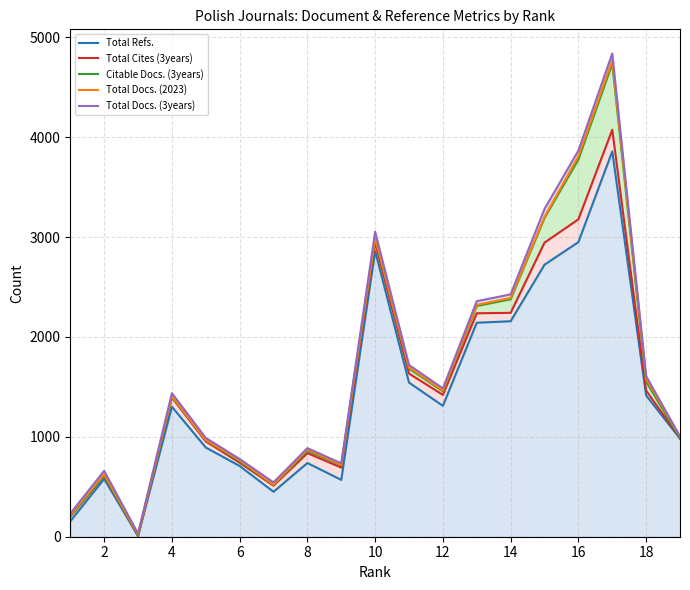

Reading left to right, list all the values displayed in this chart.

Total Refs.: 155	579	8	1301	893	708	450	738	569	2860	1543	1310	2142	2157	2723	2949	3857	1414	983
Total Cites (3years): 202	612	8	1393	954	741	511	837	692	2944	1633	1420	2237	2241	2944	3177	4074	1463	983
Citable Docs. (3years): 206	614	13	1401	965	756	519	860	715	2987	1683	1455	2310	2377	3191	3776	4735	1554	983
Total Docs. (2023): 213	627	23	1405	968	765	522	872	719	2993	1694	1463	2321	2390	3202	3808	4767	1581	1003
Total Docs. (3years): 232	660	31	1437	989	778	544	887	735	3053	1719	1485	2358	2426	3281	3865	4837	1608	1003